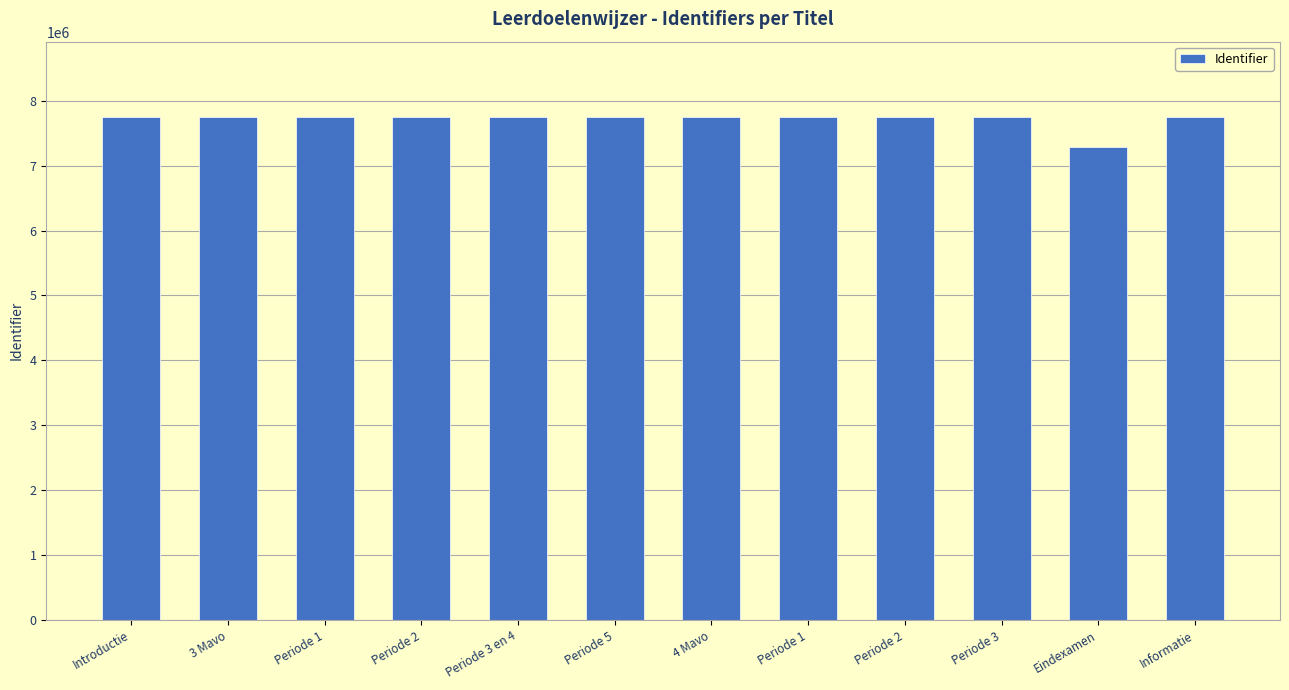

Reading right to left, what are all the values shown in this chart?

Informatie=7747344	Eindexamen=7284432	Periode 3=7747277	Periode 2=7747276	Periode 1=7747275	4 Mavo=7747109	Periode 5=7747273	Periode 3 en 4=7747269	Periode 2=7747216	Periode 1=7747215	3 Mavo=7747108	Introductie=7747343